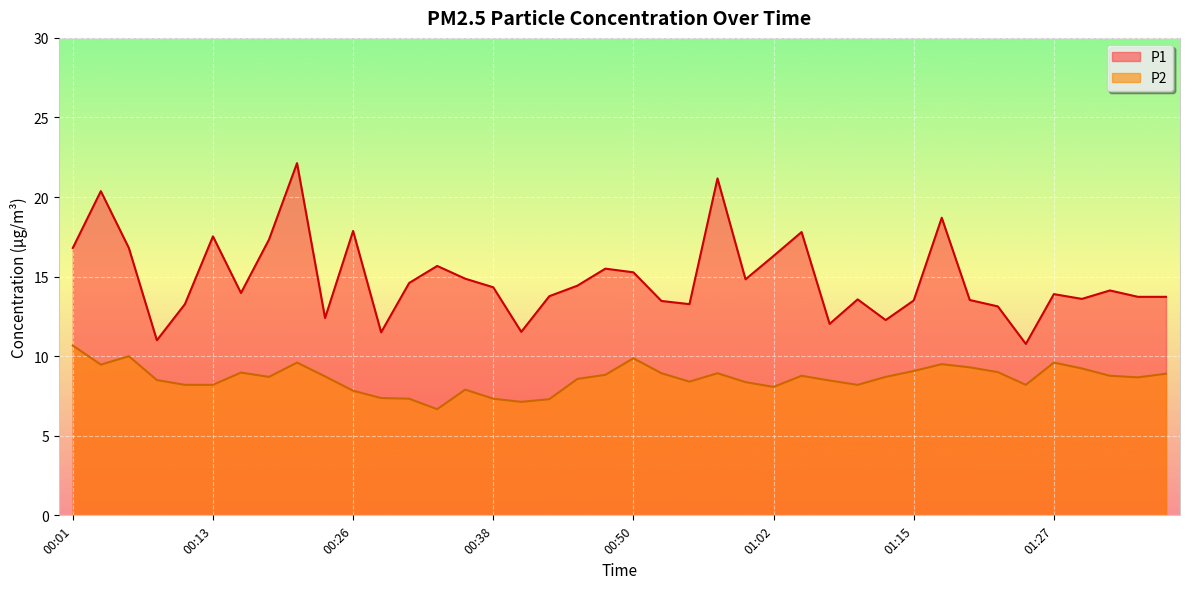

Reading right to left, list all the values displayed in this chart.

P1: 13.7	13.7	14.1	13.6	13.9	10.8	13.1	13.5	18.7	13.5	12.3	13.6	12.0	17.8	16.3	14.8	21.2	13.3	13.5	15.3	15.5	14.4	13.8	11.5	14.3	14.9	15.7	14.6	11.5	17.9	12.4	22.1	17.3	14.0	17.5	13.3	11.0	16.8	20.4	16.8
P2: 8.9	8.7	8.8	9.2	9.6	8.2	9.0	9.3	9.5	9.1	8.7	8.2	8.5	8.8	8.1	8.4	8.9	8.4	8.9	9.9	8.8	8.6	7.3	7.1	7.3	7.9	6.7	7.3	7.4	7.8	8.7	9.6	8.7	9.0	8.2	8.2	8.5	10.0	9.5	10.7